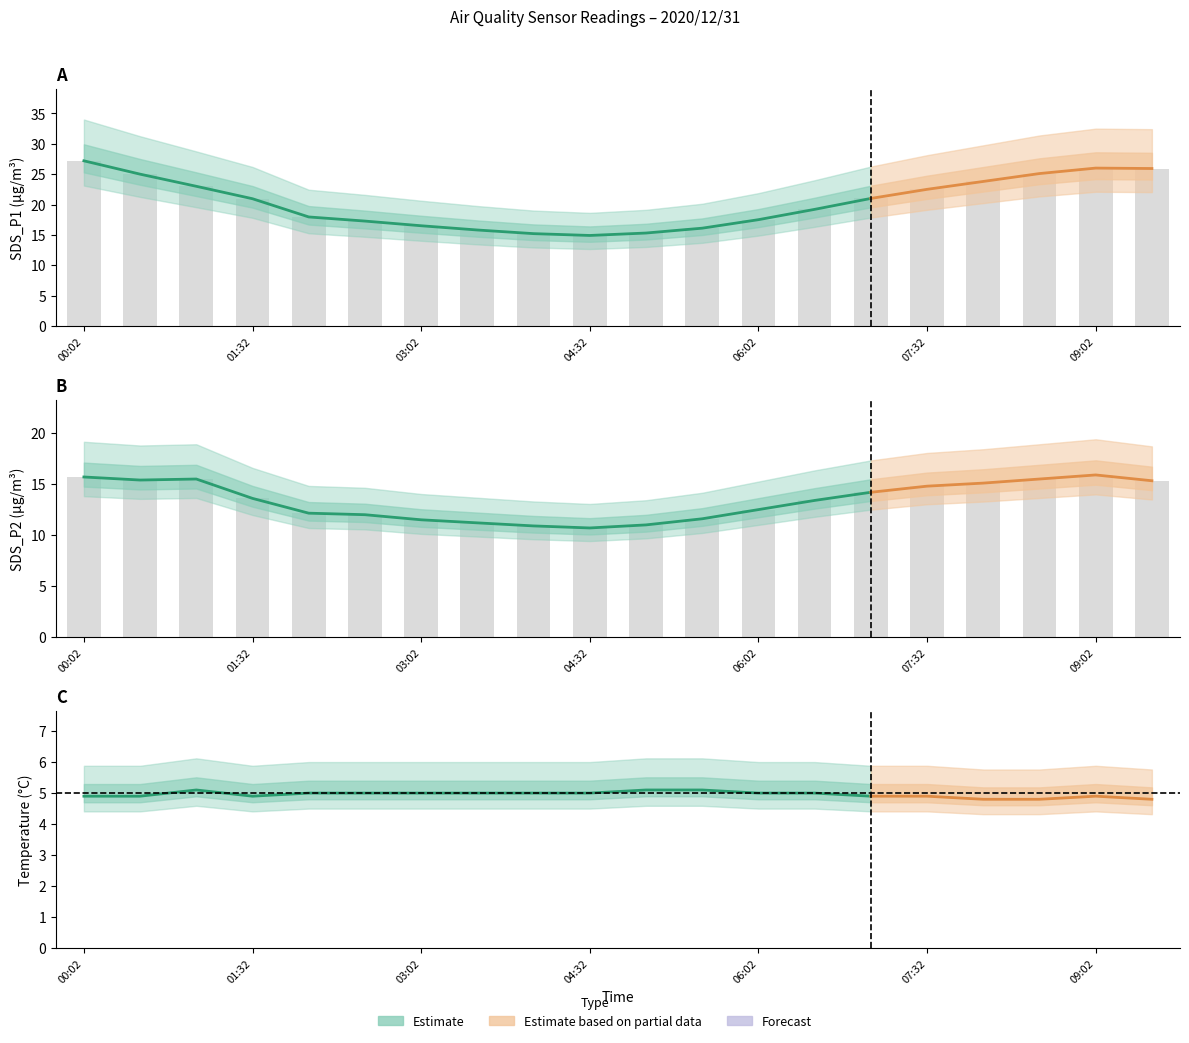

The value of SDS_P2 at 11 is 7.7. True or false?

False